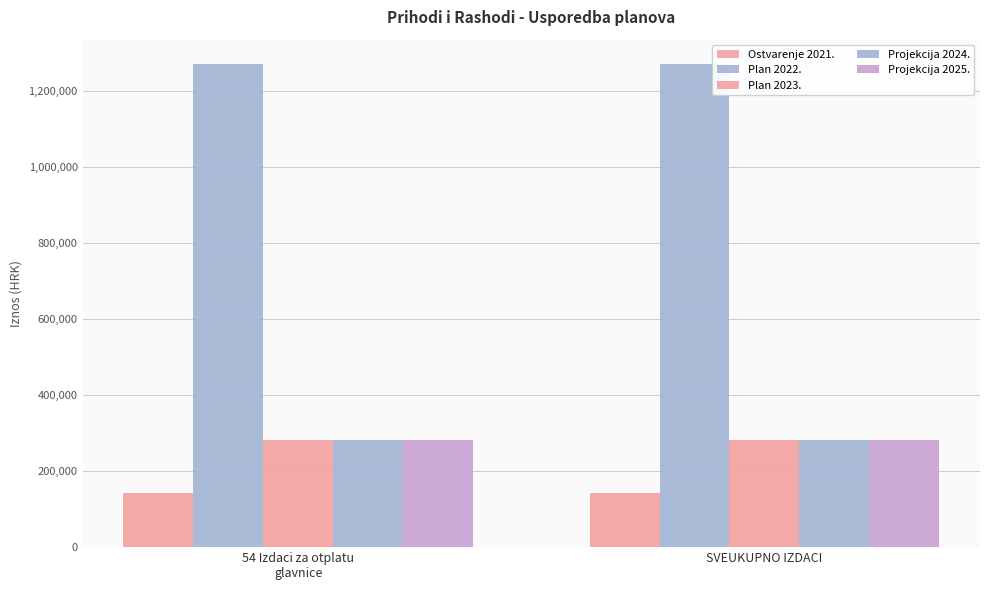

True or false: Projekcija 2025. has a value of 282700.0 at SVEUKUPNO IZDACI.

True